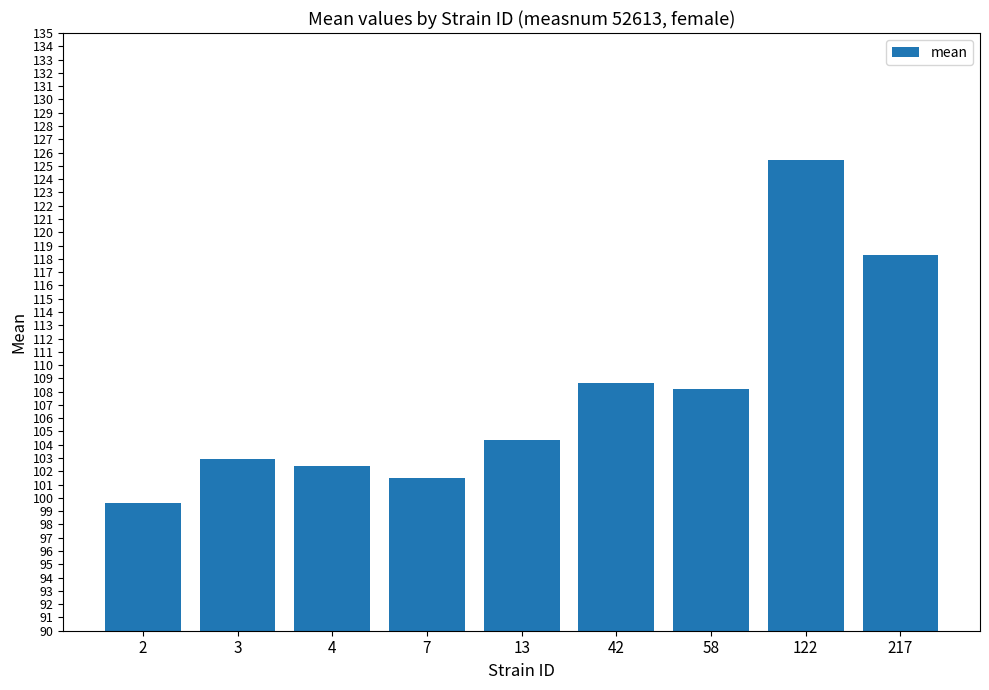

What is the change in value from 2 to 4?

+2.7